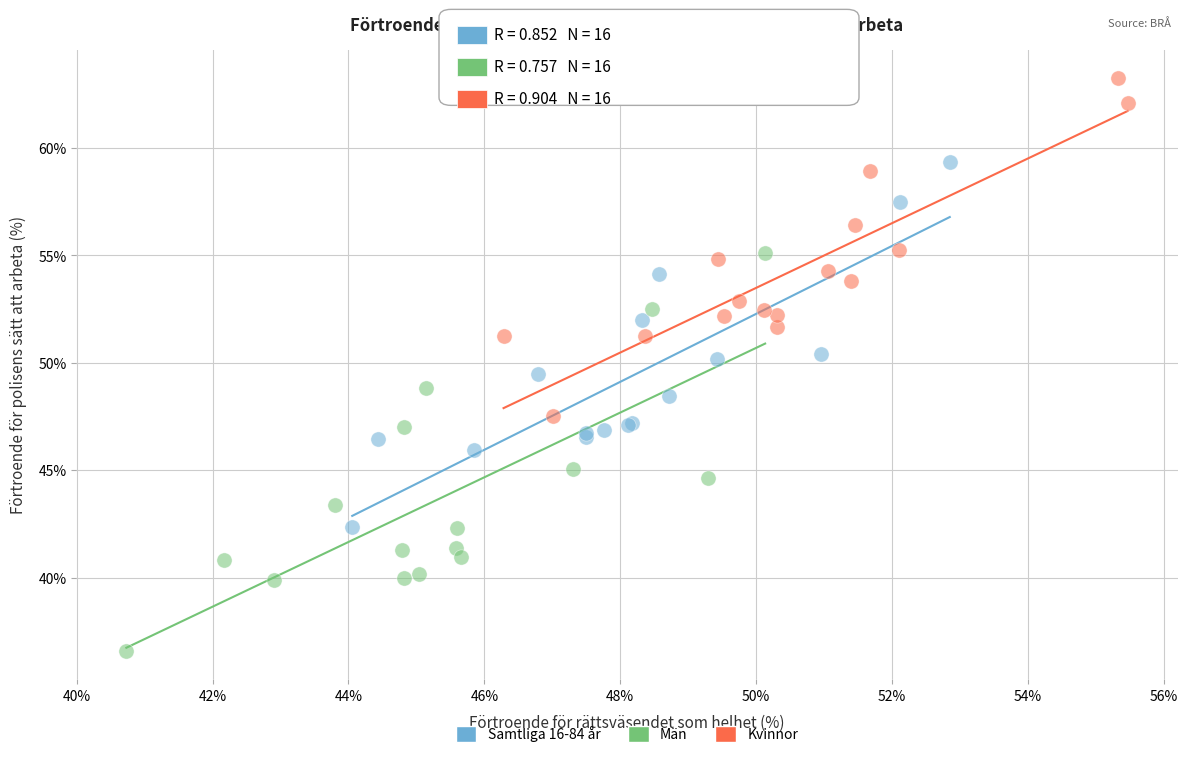

Which series contains the highest Y value?

Kvinnor